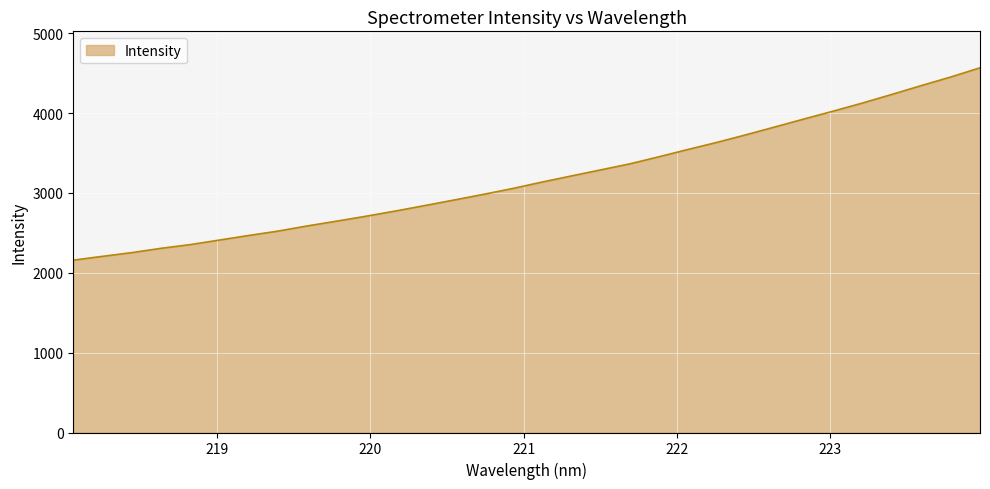

What is the maximum value shown in the chart?

4566.0